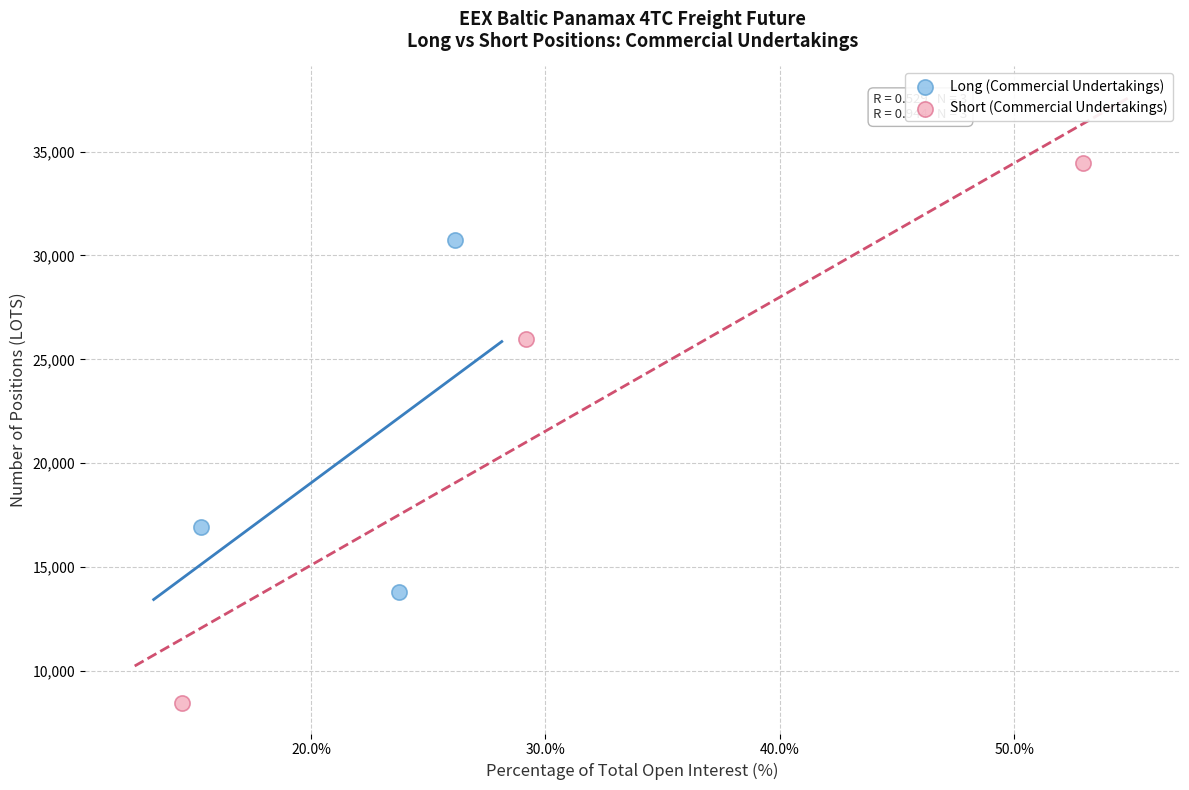

Which series reaches the minimum Y coordinate?

Short (Commercial Undertakings)